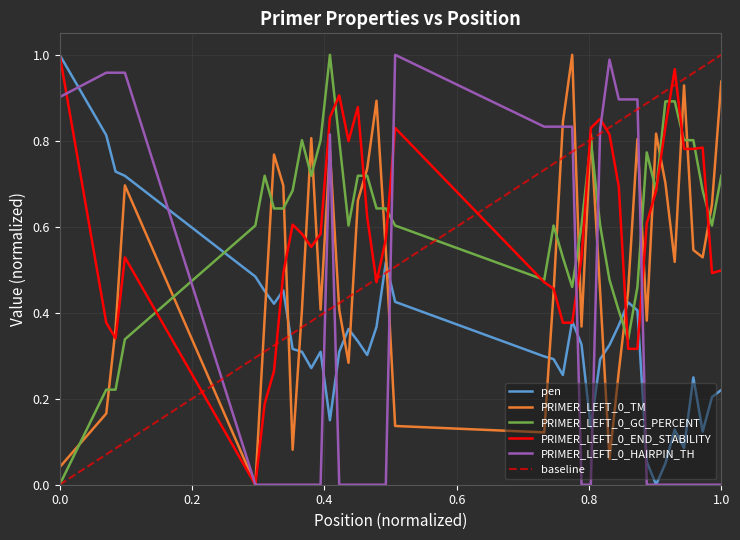

What is the label of the 38th point from the right?

0.4